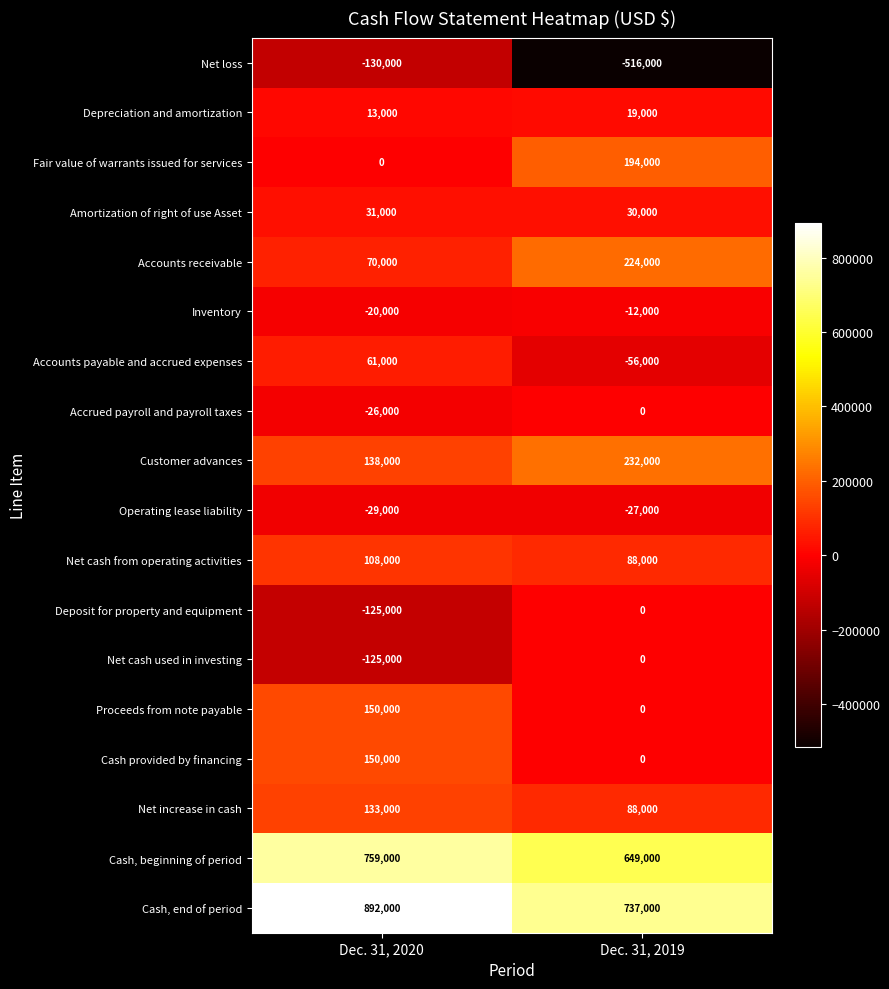

Count the number of categories in the chart.

2